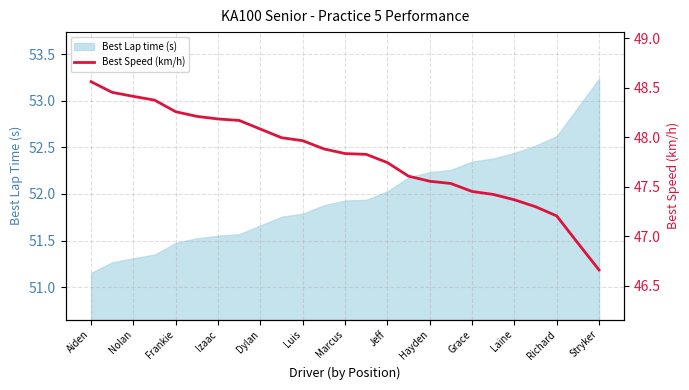

Reading left to right, extract all data points from this chart.

48.6	48.5	48.4	48.4	48.3	48.2	48.2	48.2	48.1	48.0	48.0	47.9	47.8	47.8	47.7	47.6	47.6	47.5	47.5	47.4	47.4	47.3	47.2	46.9	46.7